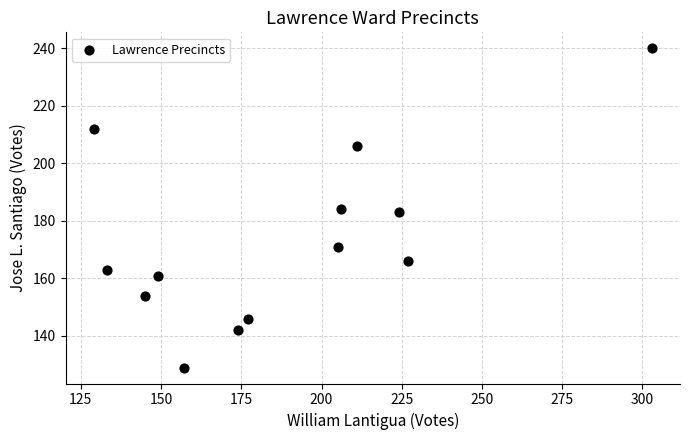

What is the range of X values (max minus min)?

174